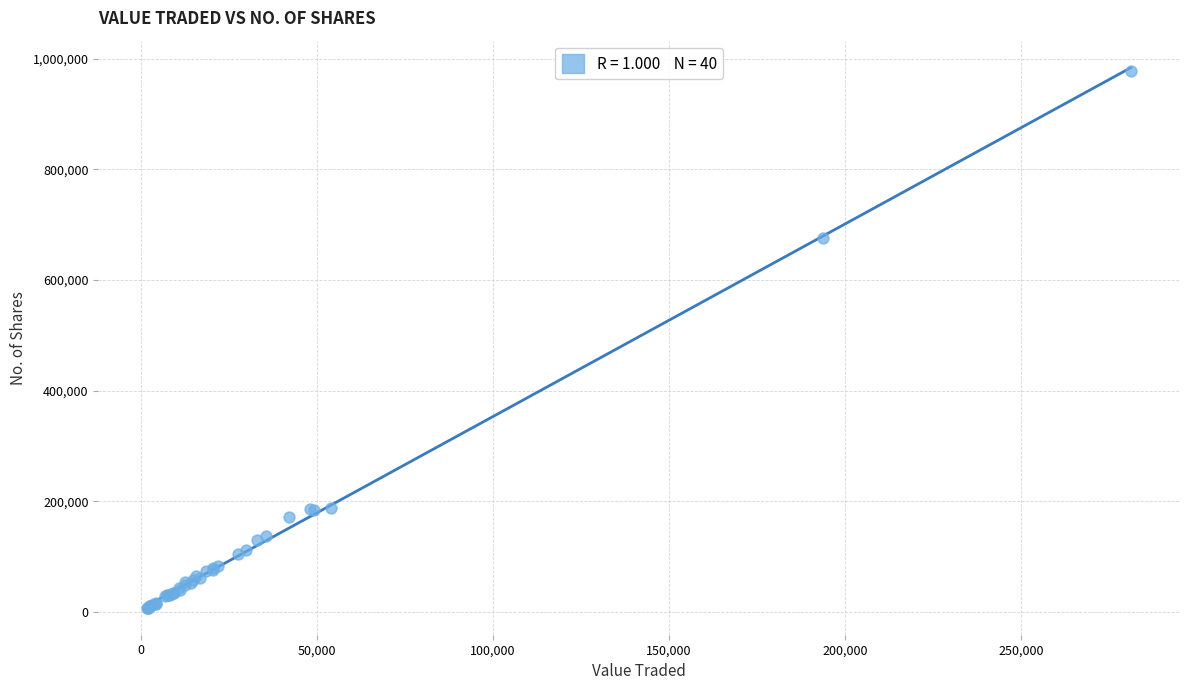

What Y value in the scatter plot is closest to 492557?

675899